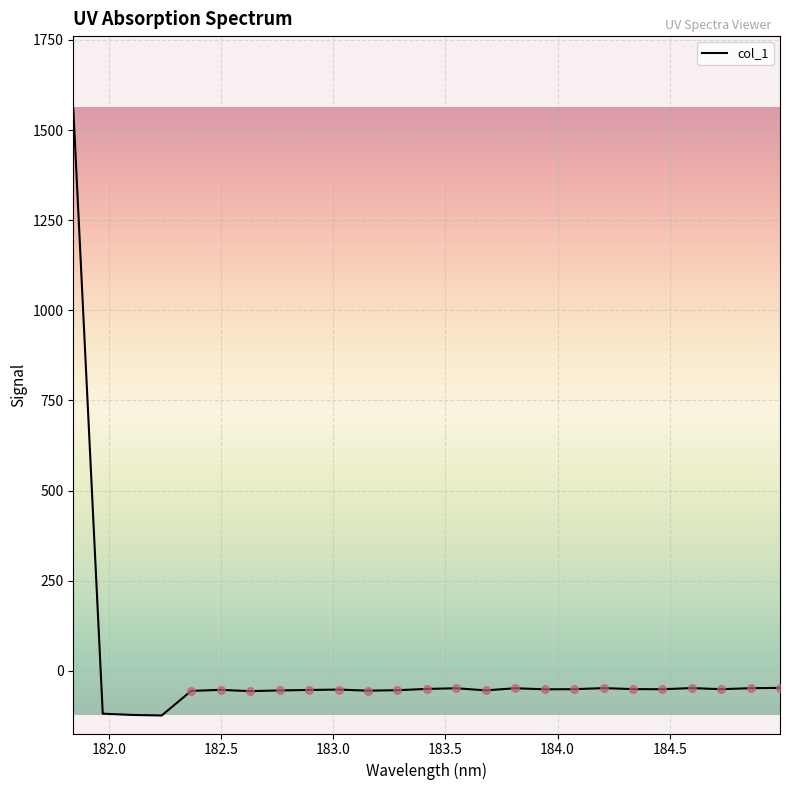

What is the difference between the maximum and minimum values?

1684.2